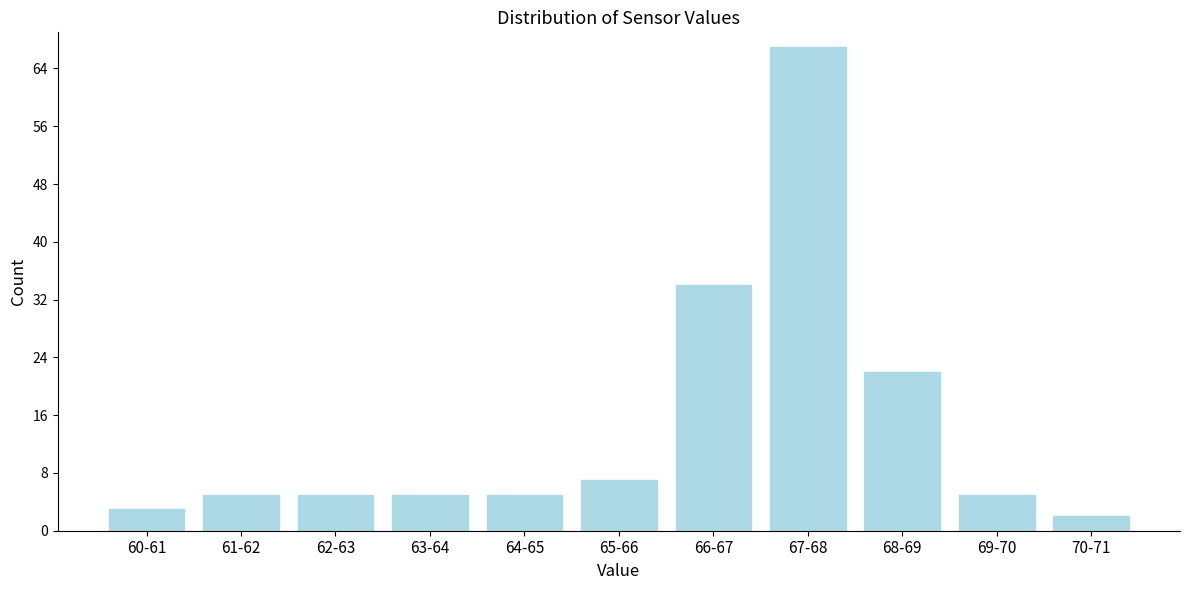

Reading left to right, extract all data points from this chart.

3	5	5	5	5	7	34	67	22	5	2